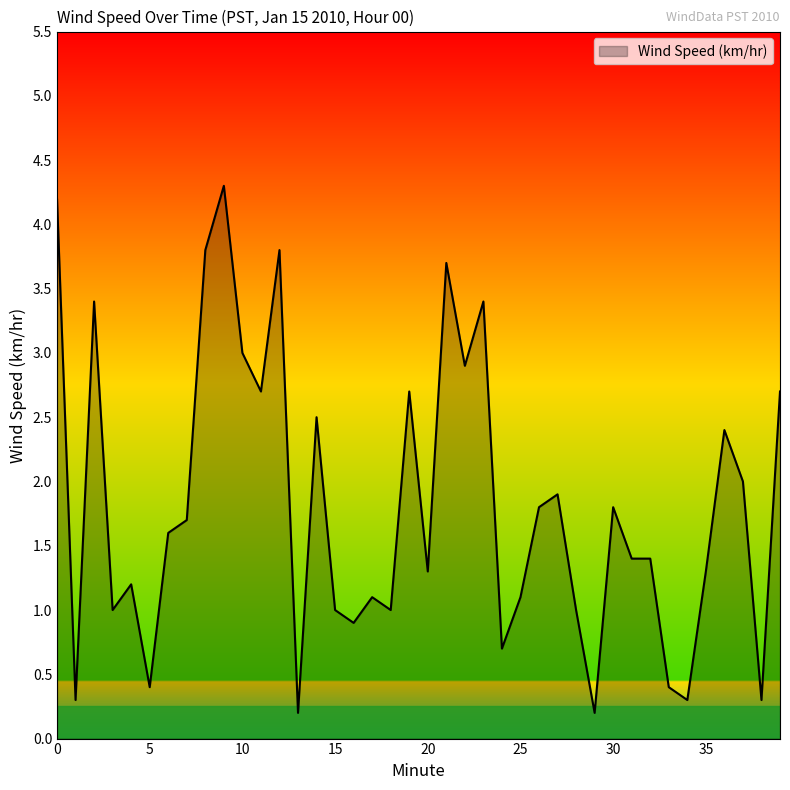

What is the greatest value displayed?

4.3